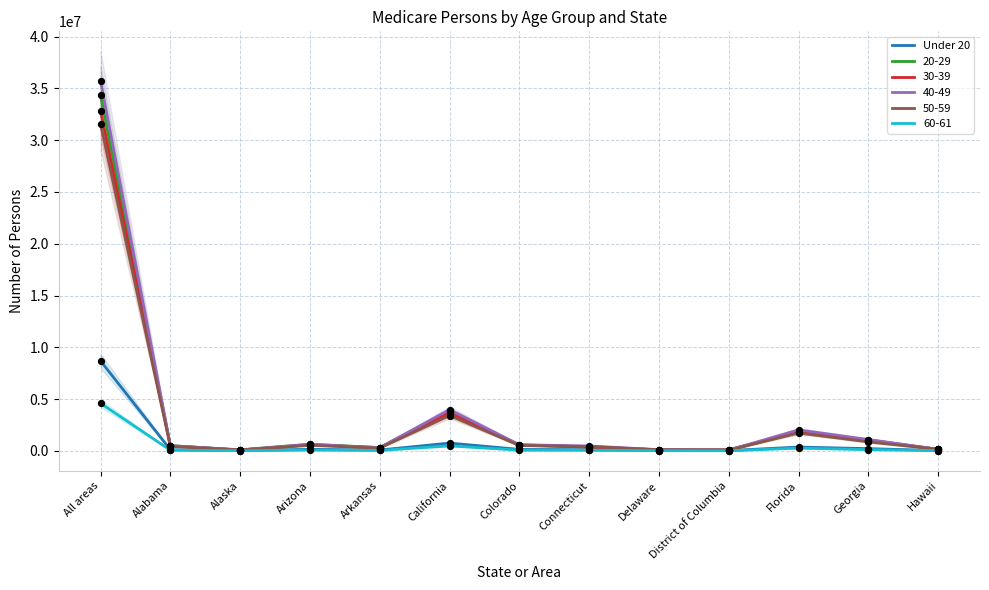

Which has a higher value, District of Columbia or Hawaii?

Hawaii